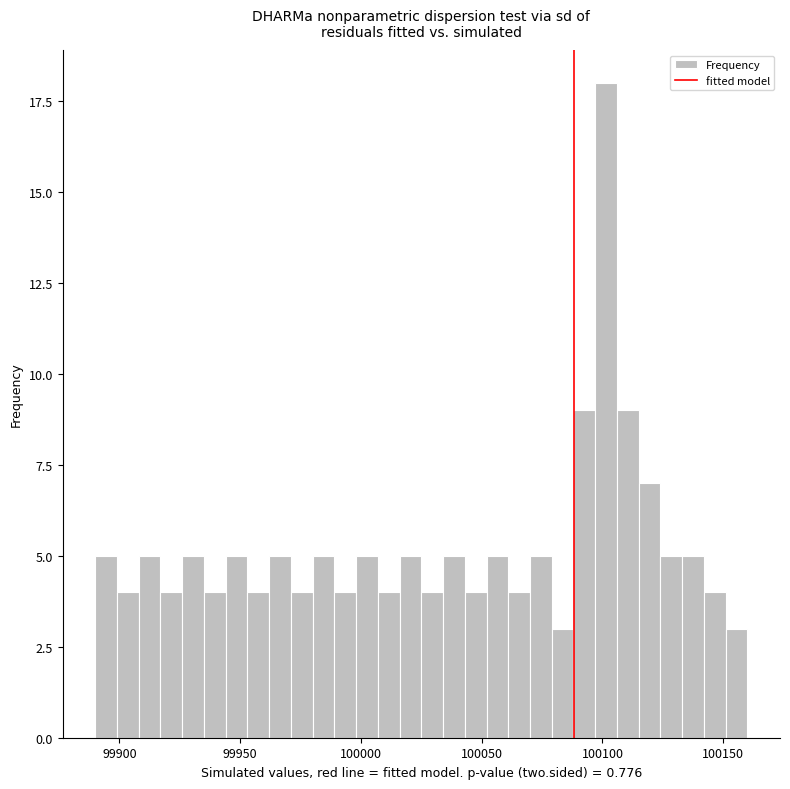

Around what value on the x-axis is the tallest bar? Give the approximate position of its centre, as read against the axis.

100100